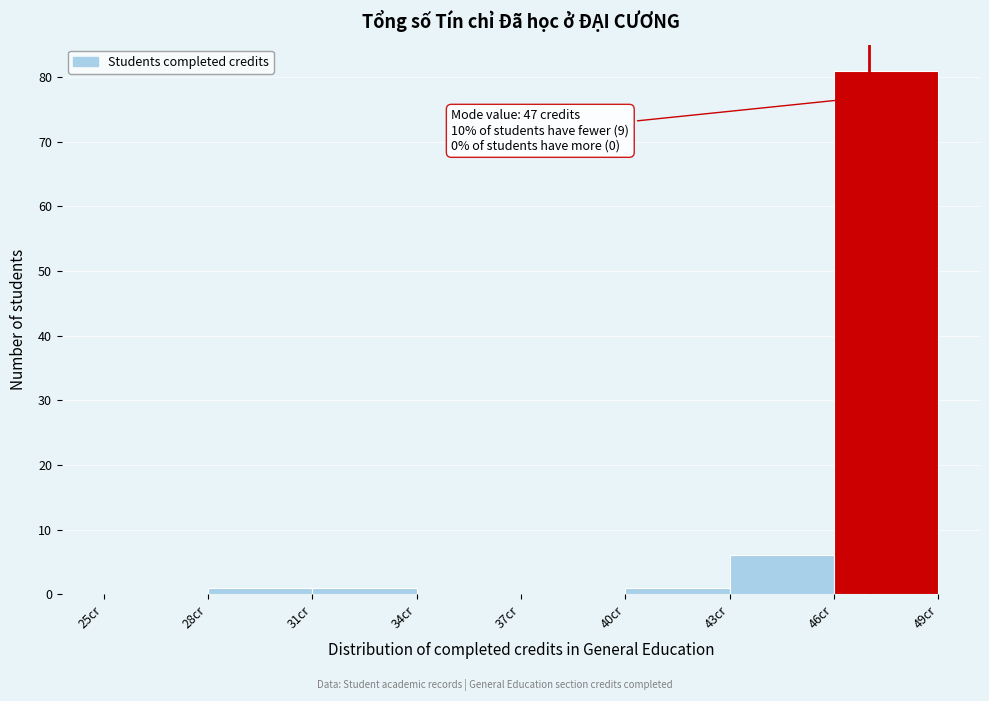

Over which range of the x-axis is the bar tallest?

46 to 49